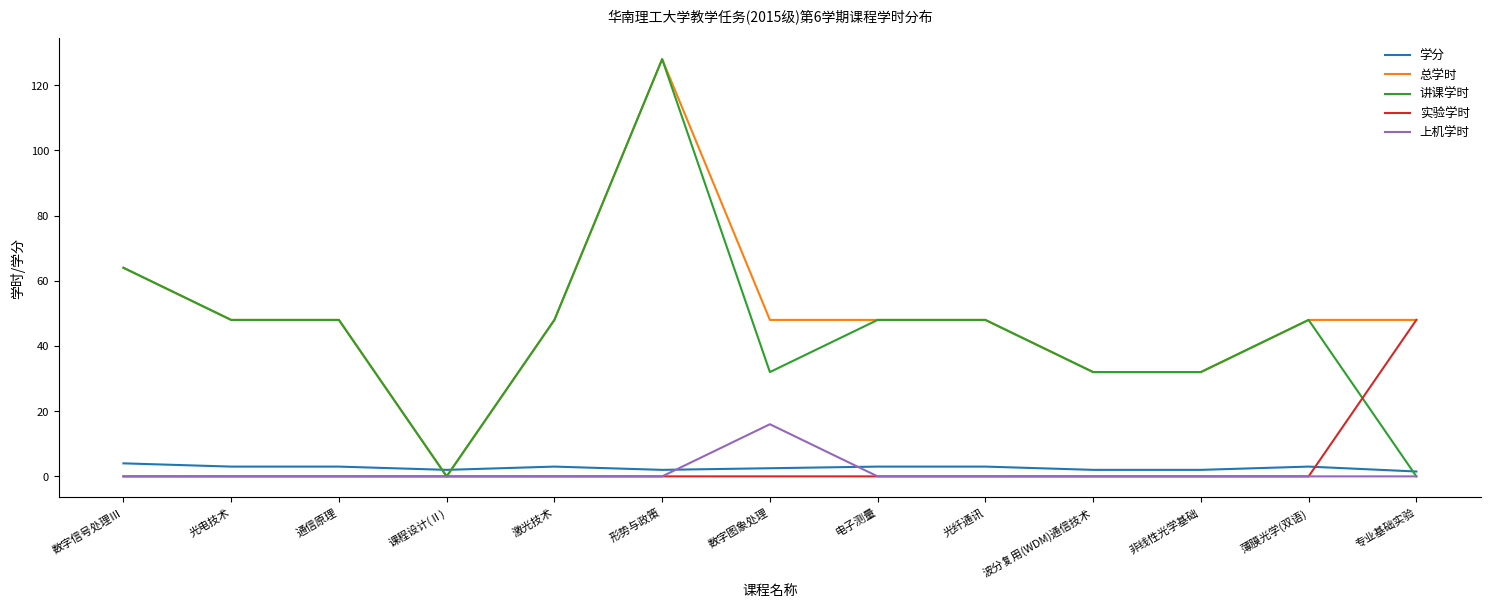

Which category has the highest value across all series?

形势与政策